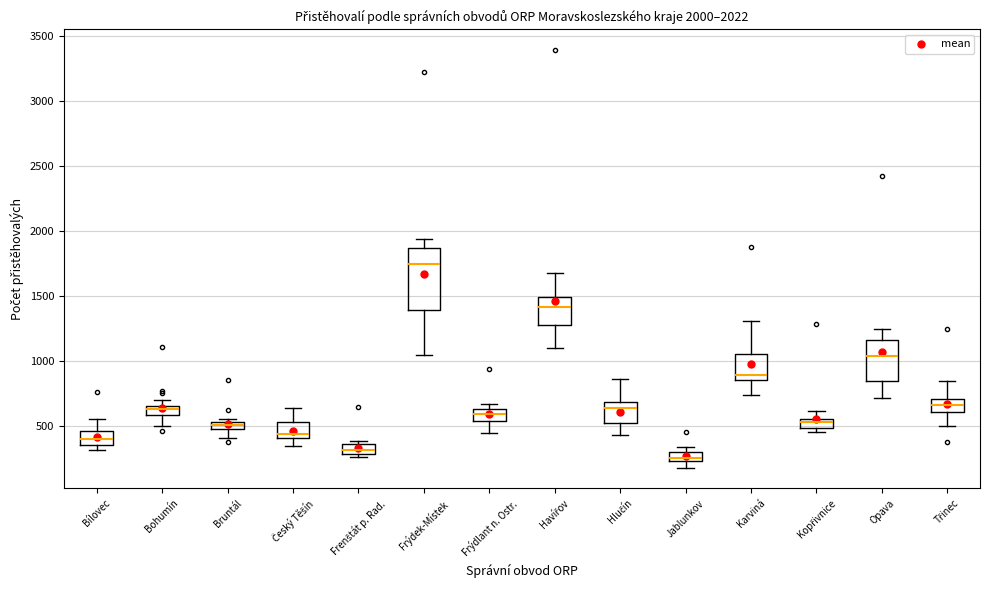

Which box's median line is the highest?

Frýdek-Místek